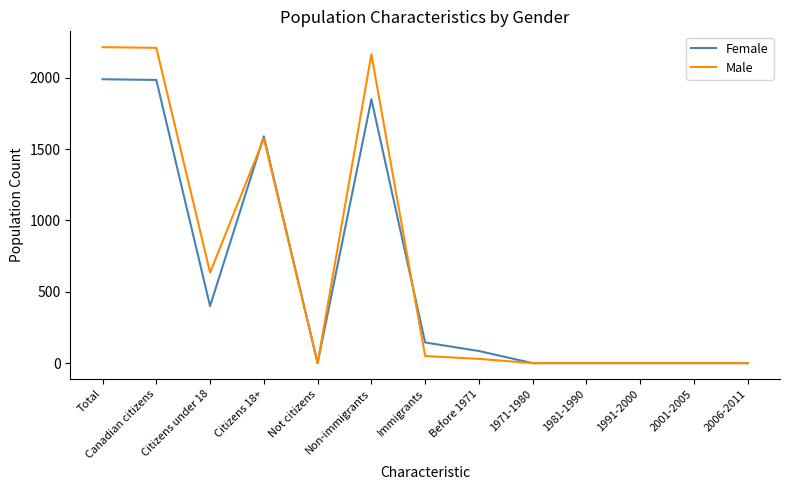

Where does the Female series first go above 85?

Total